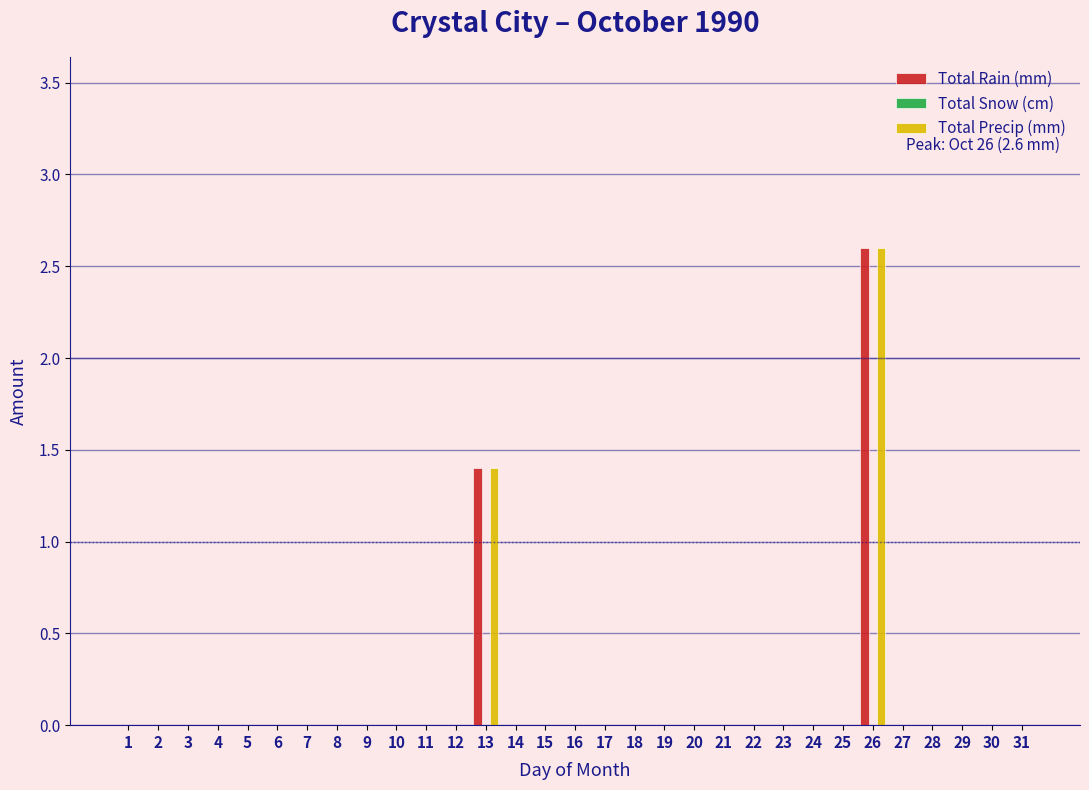

At which label is Total Precip (mm) closest to 1?

13